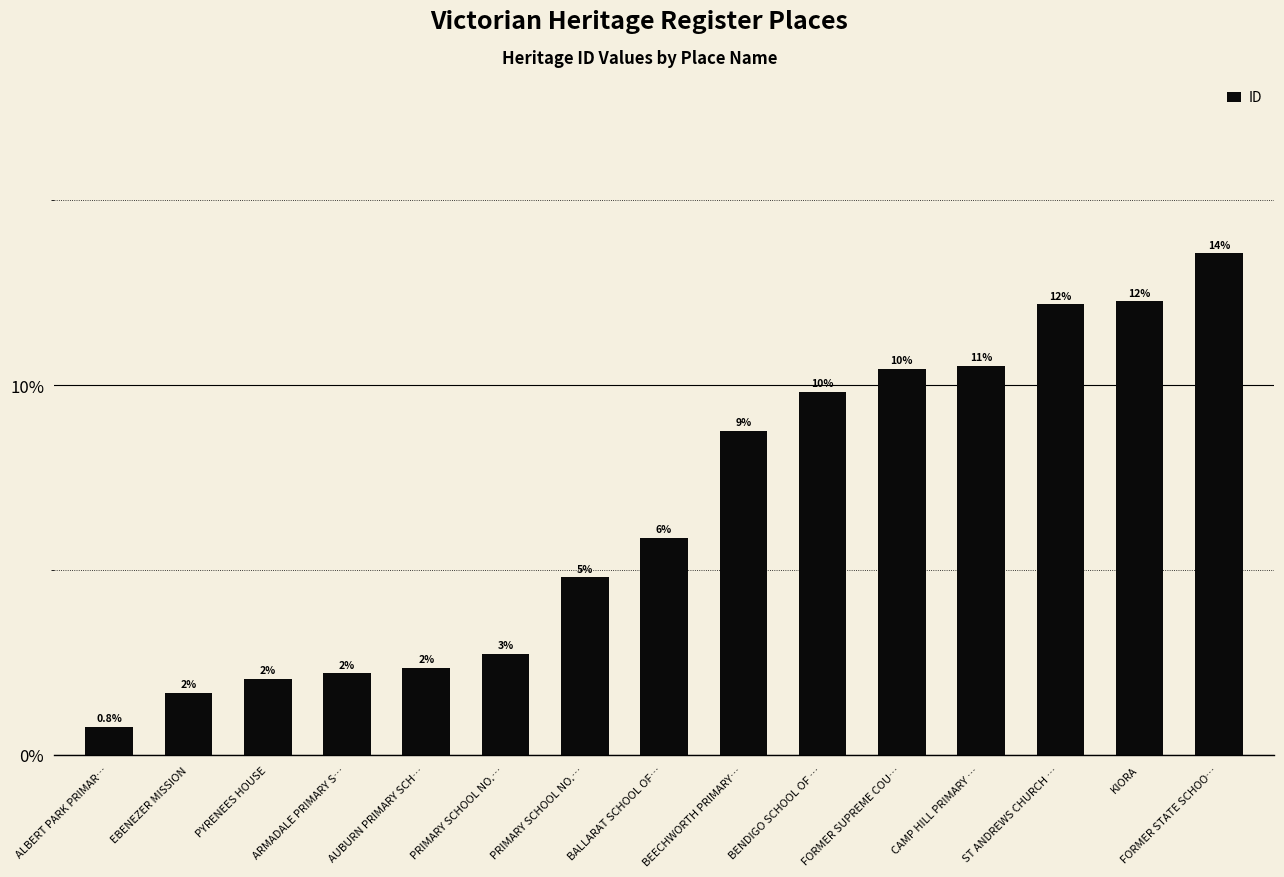

Reading left to right, transcribe all the data shown in this chart.

ALBERT PARK PRIMAR…=0.0	EBENEZER MISSION=0.0	PYRENEES HOUSE=0.0	ARMADALE PRIMARY S…=0.0	AUBURN PRIMARY SCH…=0.0	PRIMARY SCHOOL NO.…=0.0	PRIMARY SCHOOL NO.…=0.0	BALLARAT SCHOOL OF…=0.1	BEECHWORTH PRIMARY…=0.1	BENDIGO SCHOOL OF …=0.1	FORMER SUPREME COU…=0.1	CAMP HILL PRIMARY …=0.1	ST ANDREWS CHURCH …=0.1	KIORA=0.1	FORMER STATE SCHOO…=0.1